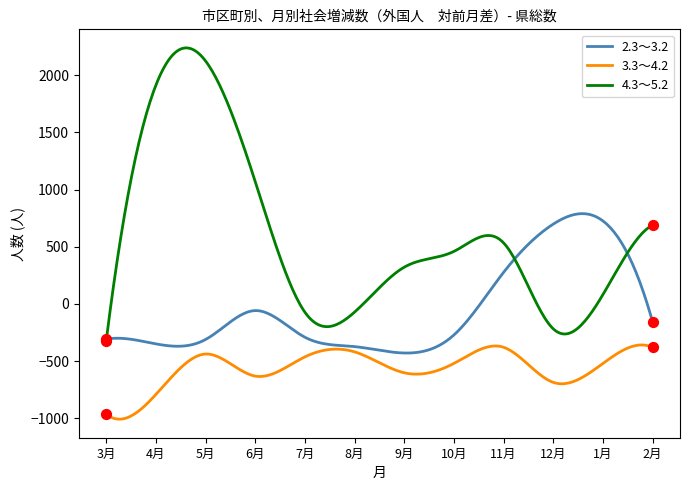

Which series has the largest total across all categories?

4.3～5.2